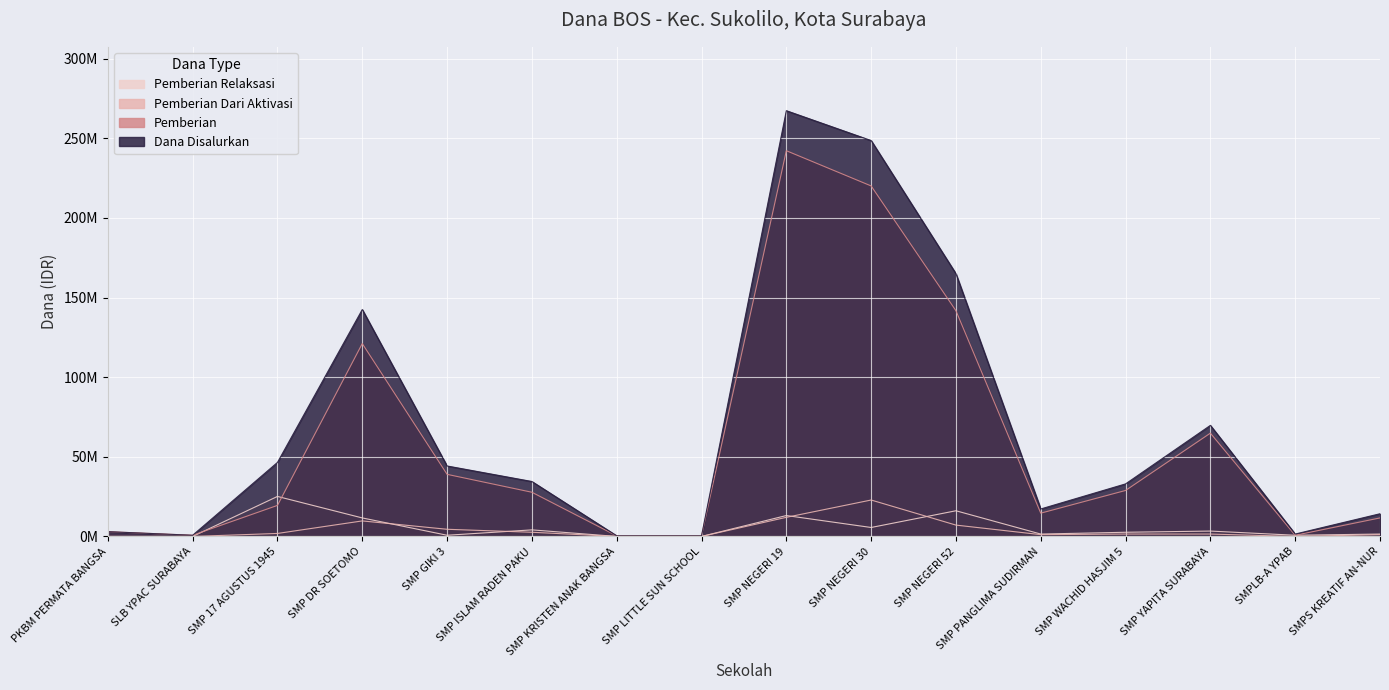

True or false: Pemberian Dari Aktivasi and Dana Disalurkan cross at least once.

False